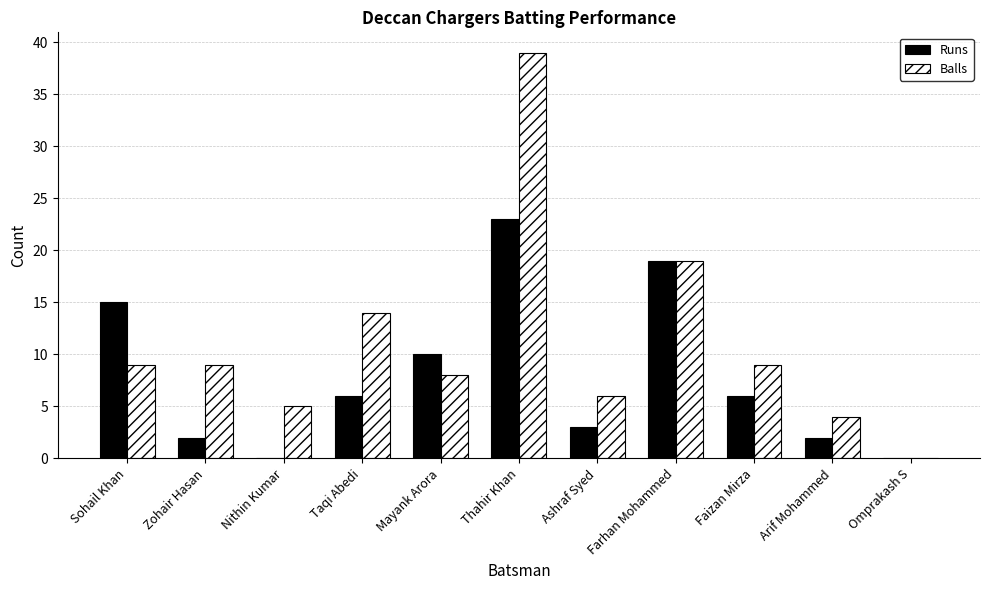

Count the number of data series in this chart.

2